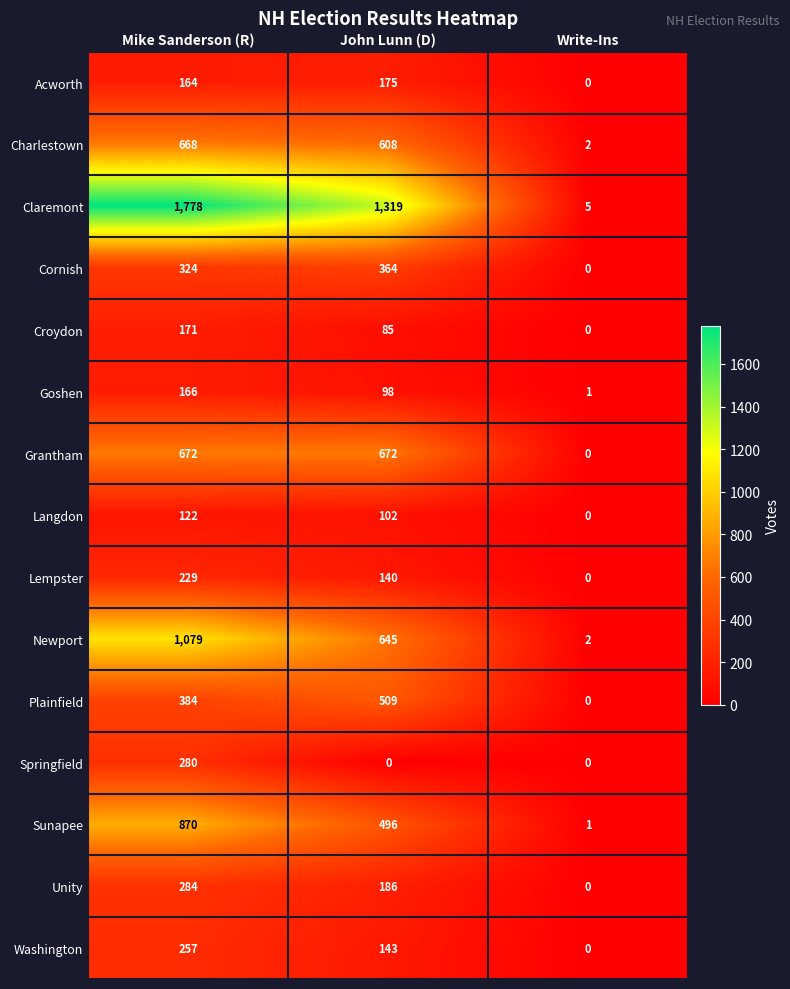

What is the total value across all series at Write-Ins?

11